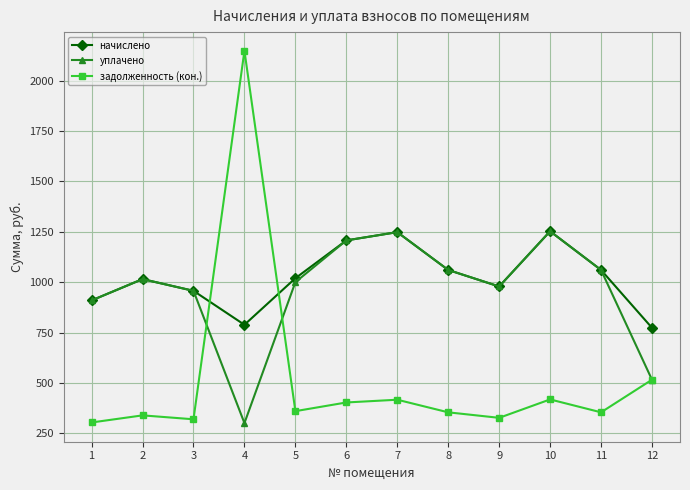

At which category is the sum across all series the highest?

4